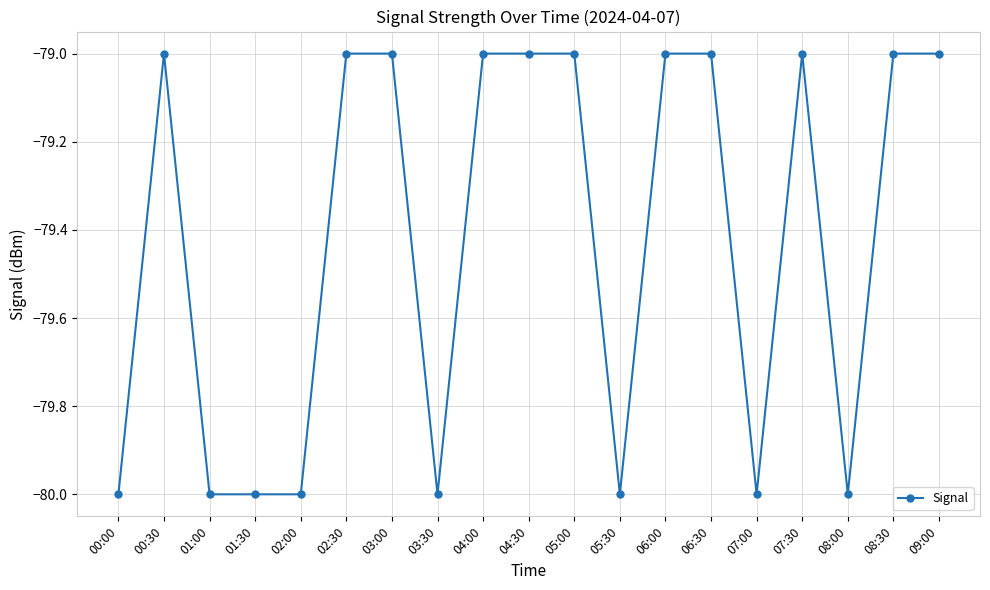

Read the value at 05:30.

-80